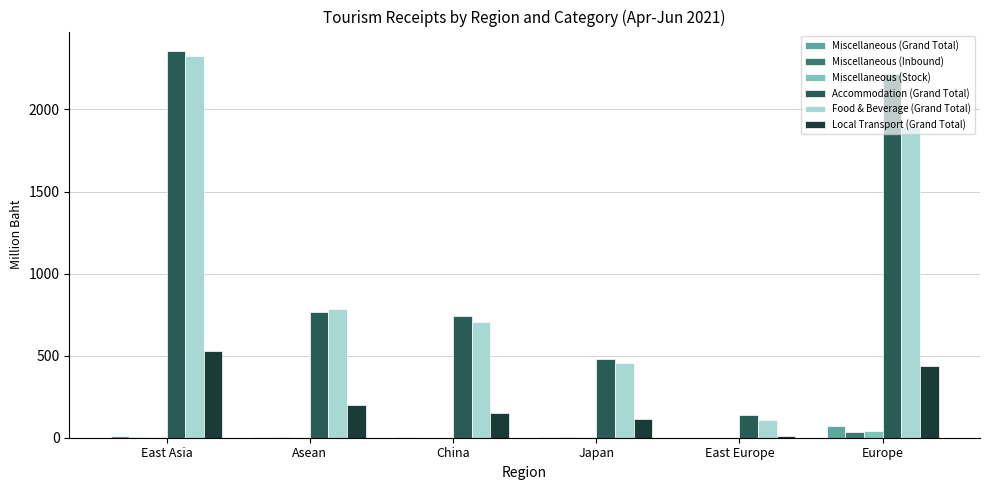

The value of Local Transport (Grand Total) at Japan is 115.1. True or false?

True